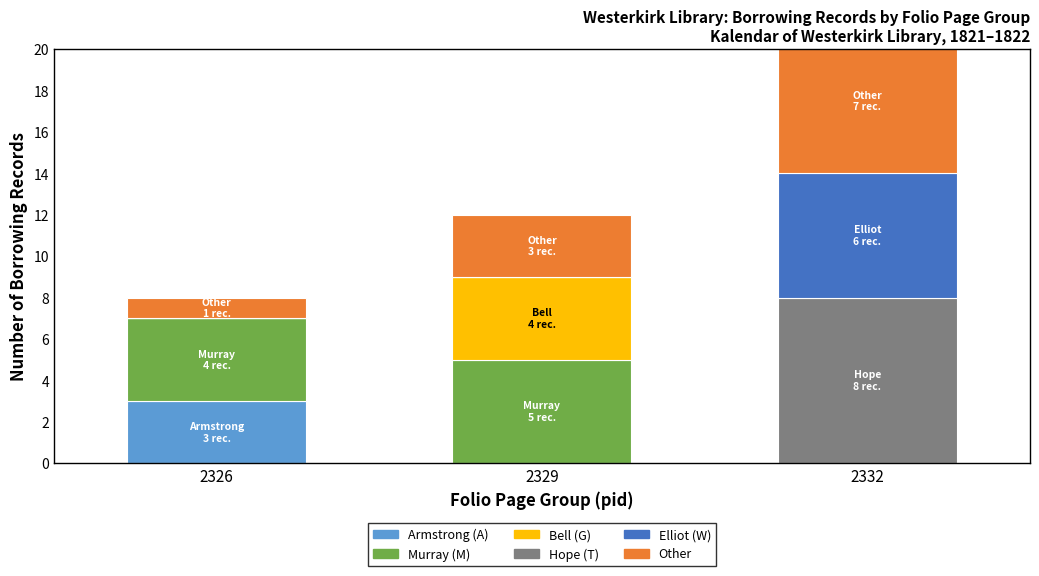

Reading left to right, transcribe all the data shown in this chart.

Armstrong (A): 2326=3	2329=0	2332=0
Murray (M): 2326=4	2329=5	2332=0
Bell (G): 2326=0	2329=4	2332=0
Hope (T): 2326=0	2329=0	2332=8
Elliot (W): 2326=0	2329=0	2332=6
Other: 2326=1	2329=3	2332=7